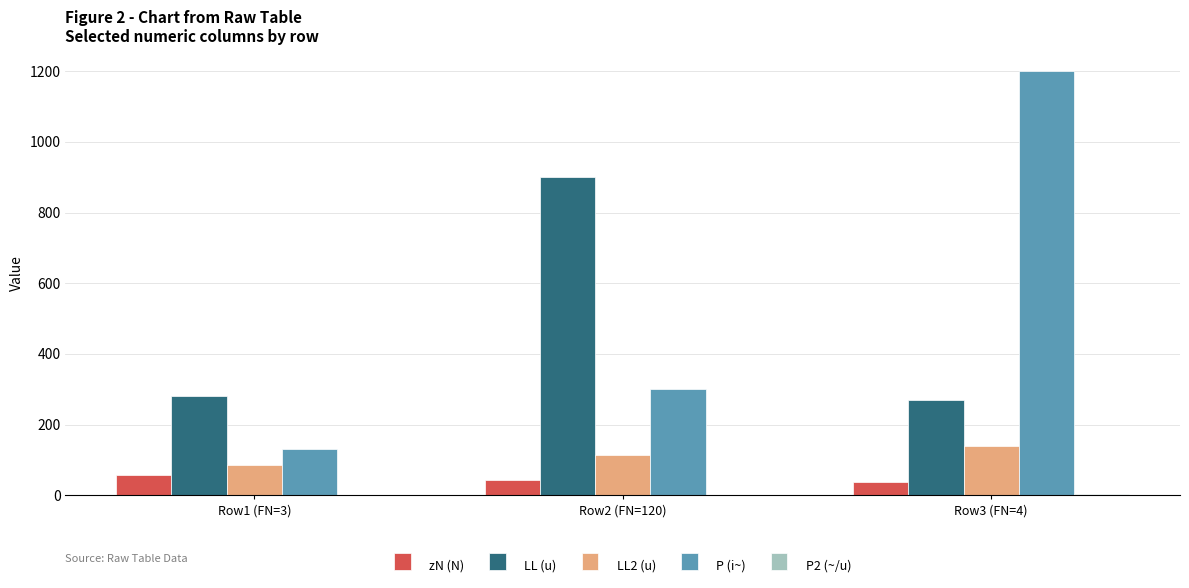

How many LL2 (u) values are between 85 and 140?

3